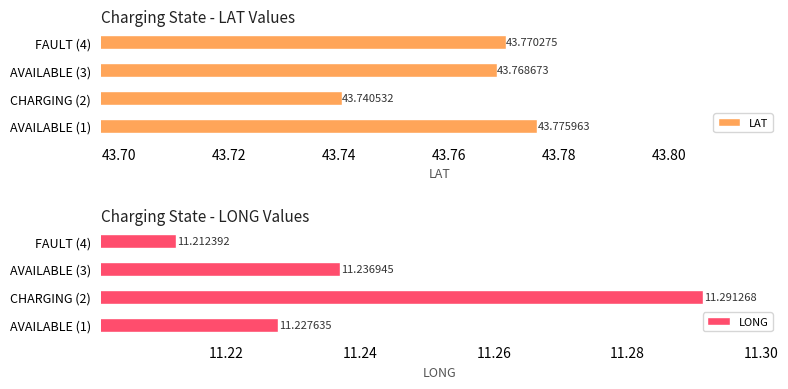

What is the average value of the LONG series?

11.2